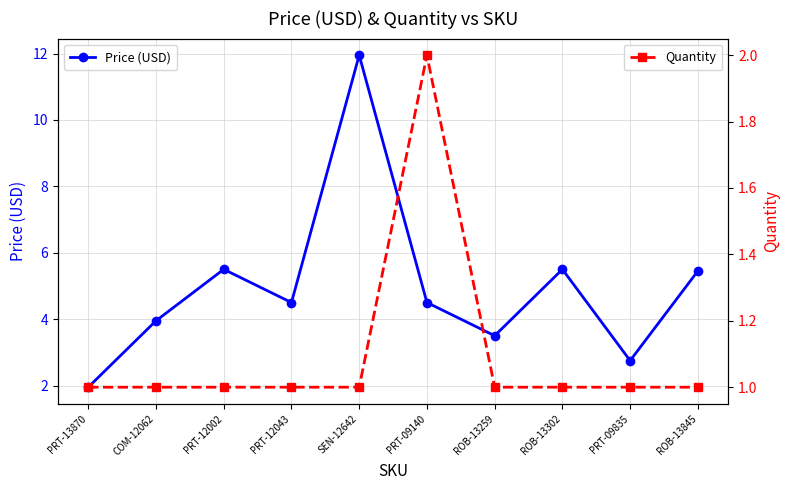

How many interior local valleys does the Price (USD) series have?

3